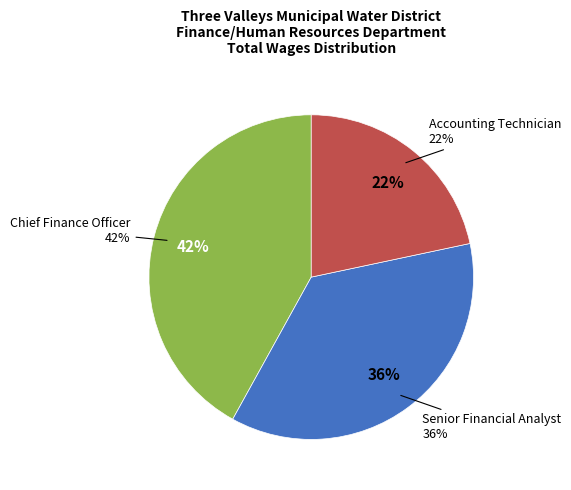

Approximately how many times larger is the value at Senior Financial Analyst compared to Accounting Technician?

1.7